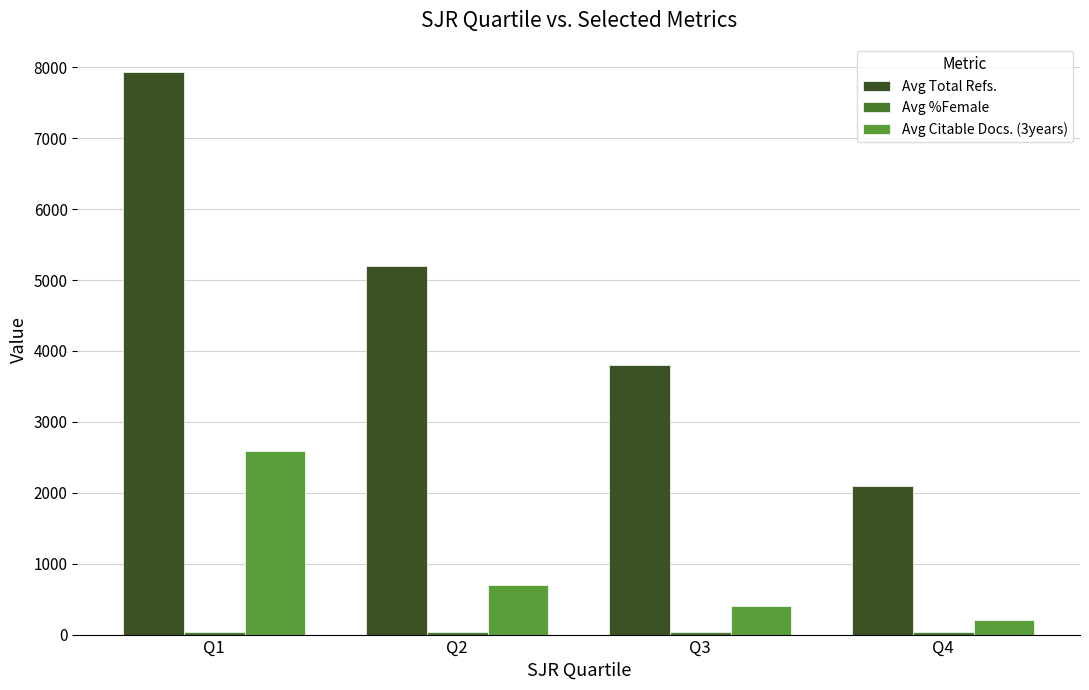

Where does the Avg Citable Docs. (3years) series first go above 700?

Q1